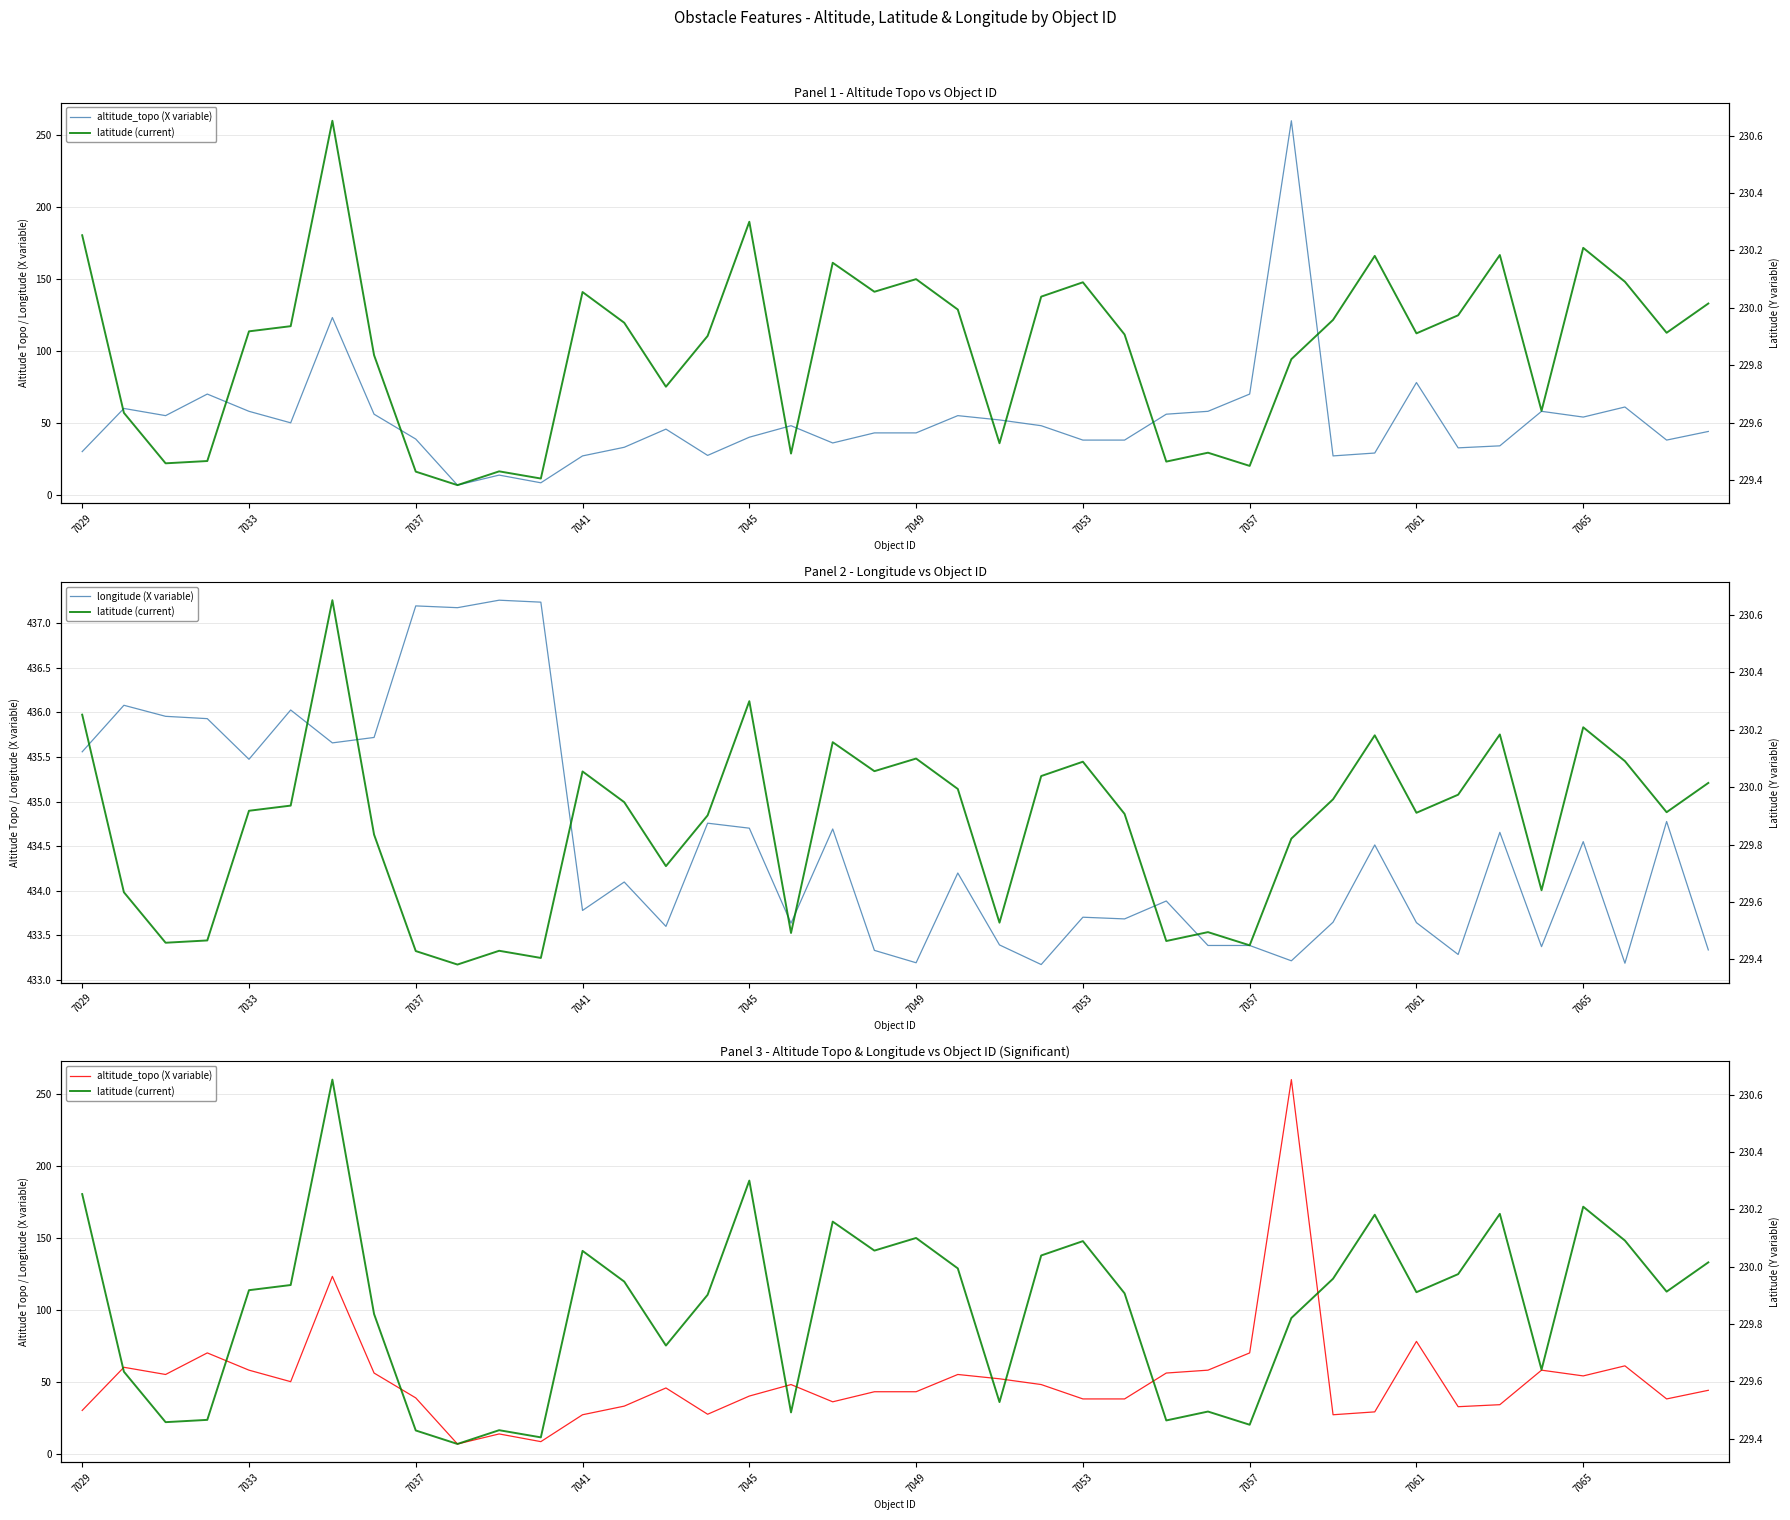

Which series has the largest range (max minus min)?

altitude_topo (X variable)